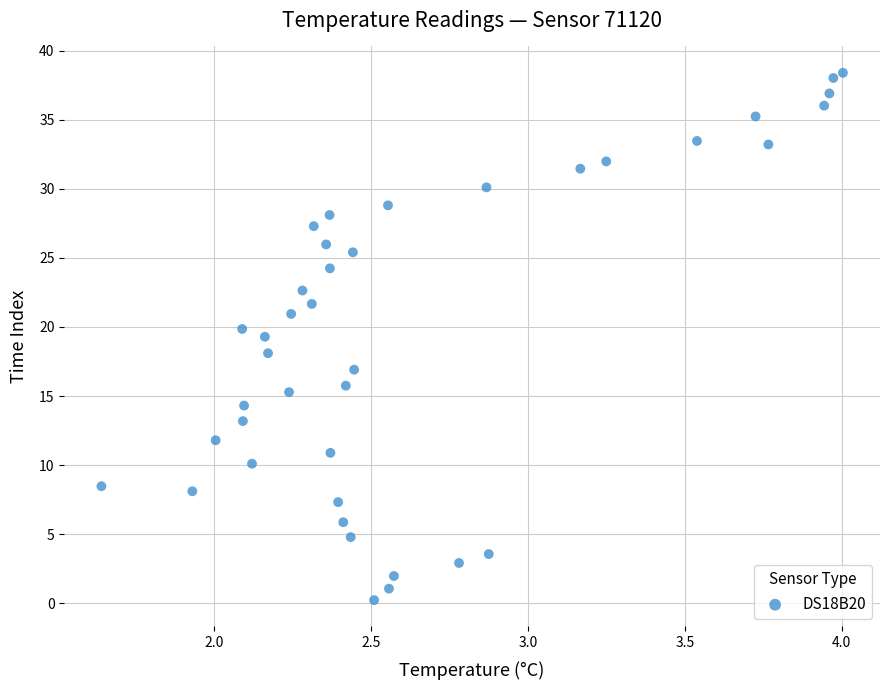

What is the range of Y values (max minus min)?

38.2